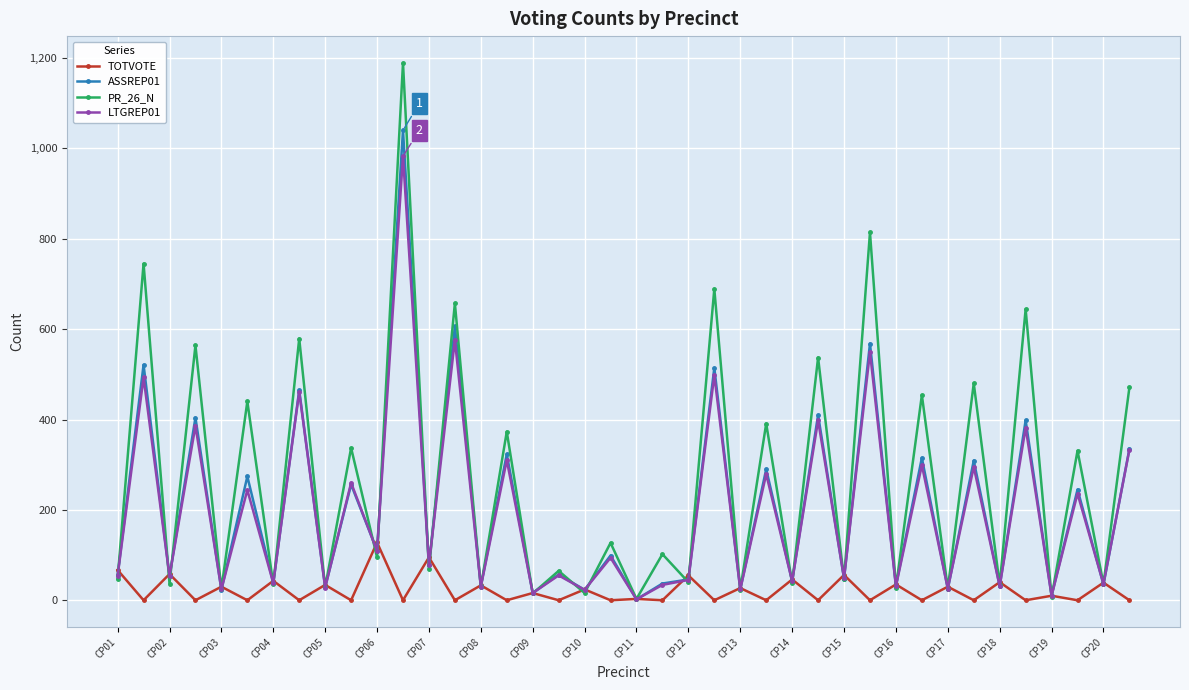

Rank the series by their maximum value, from highest to lowest.

PR_26_N, ASSREP01, LTGREP01, TOTVOTE